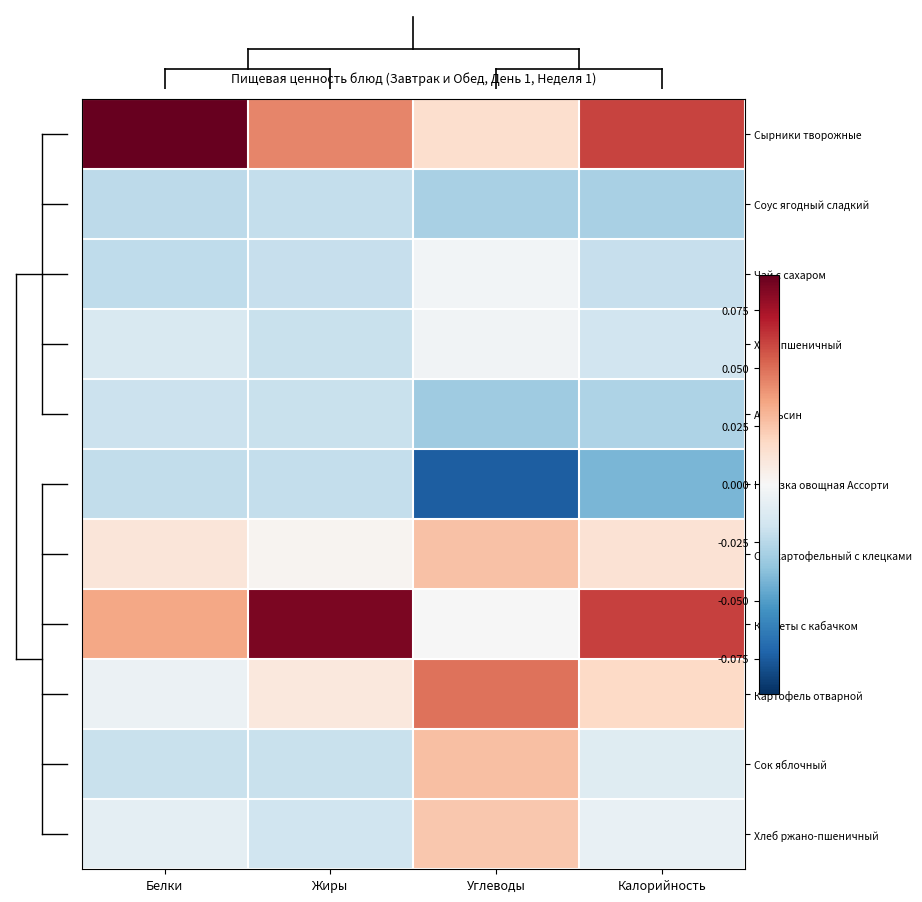

Reading right to left, list all the values displayed in this chart.

Сырники творожные: Калорийность=0.1	Углеводы=0.0	Жиры=0.0	Белки=0.1
Соус ягодный сладкий: Калорийность=-0.0	Углеводы=-0.0	Жиры=-0.0	Белки=-0.0
Чай с сахаром: Калорийность=-0.0	Углеводы=-0.0	Жиры=-0.0	Белки=-0.0
Хлеб пшеничный: Калорийность=-0.0	Углеводы=-0.0	Жиры=-0.0	Белки=-0.0
Апельсин: Калорийность=-0.0	Углеводы=-0.0	Жиры=-0.0	Белки=-0.0
Нарезка овощная Ассорти: Калорийность=-0.0	Углеводы=-0.1	Жиры=-0.0	Белки=-0.0
Суп картофельный с клецками: Калорийность=0.0	Углеводы=0.0	Жиры=0.0	Белки=0.0
Крокеты с кабачком: Калорийность=0.1	Углеводы=-0.0	Жиры=0.1	Белки=0.0
Картофель отварной: Калорийность=0.0	Углеводы=0.0	Жиры=0.0	Белки=-0.0
Сок яблочный: Калорийность=-0.0	Углеводы=0.0	Жиры=-0.0	Белки=-0.0
Хлеб ржано-пшеничный: Калорийность=-0.0	Углеводы=0.0	Жиры=-0.0	Белки=-0.0